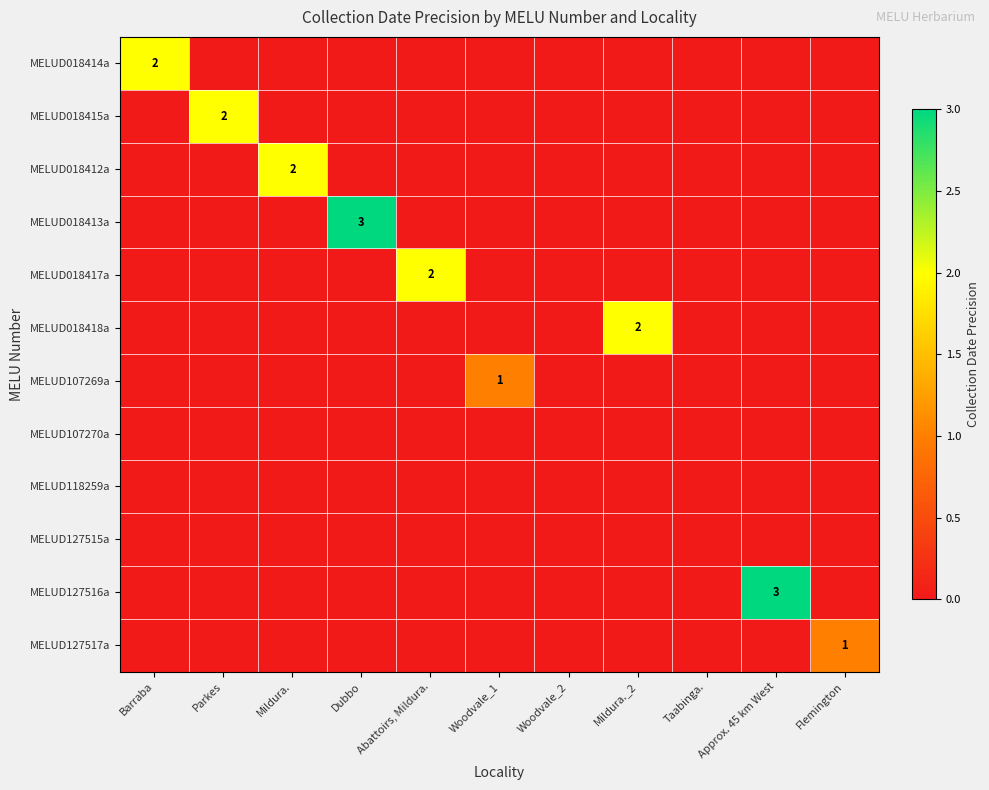

Is the value of MELUD118259a at Abattoirs, Mildura. greater than the value of MELUD018415a at Dubbo?

No